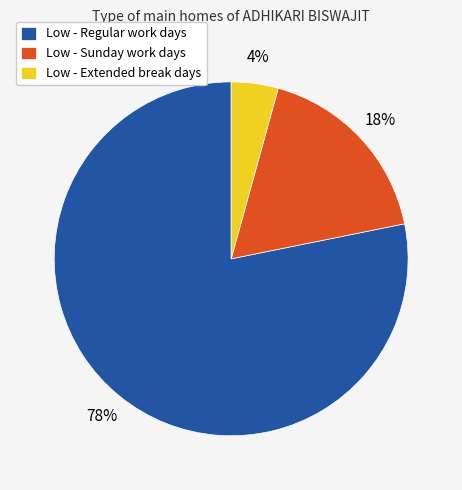

Between Low - Regular work days and Low - Extended break days, which is larger?

Low - Regular work days